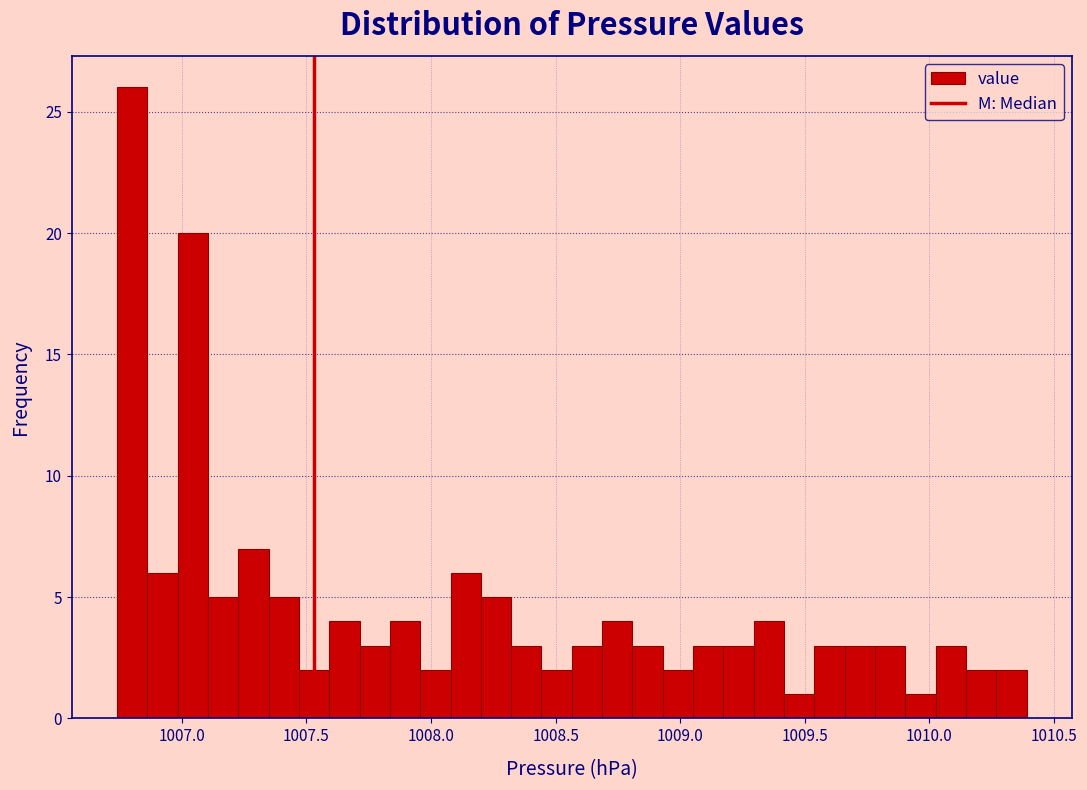

Read against the x-axis, roughly where is the centre of the tallest bar?

1006.80